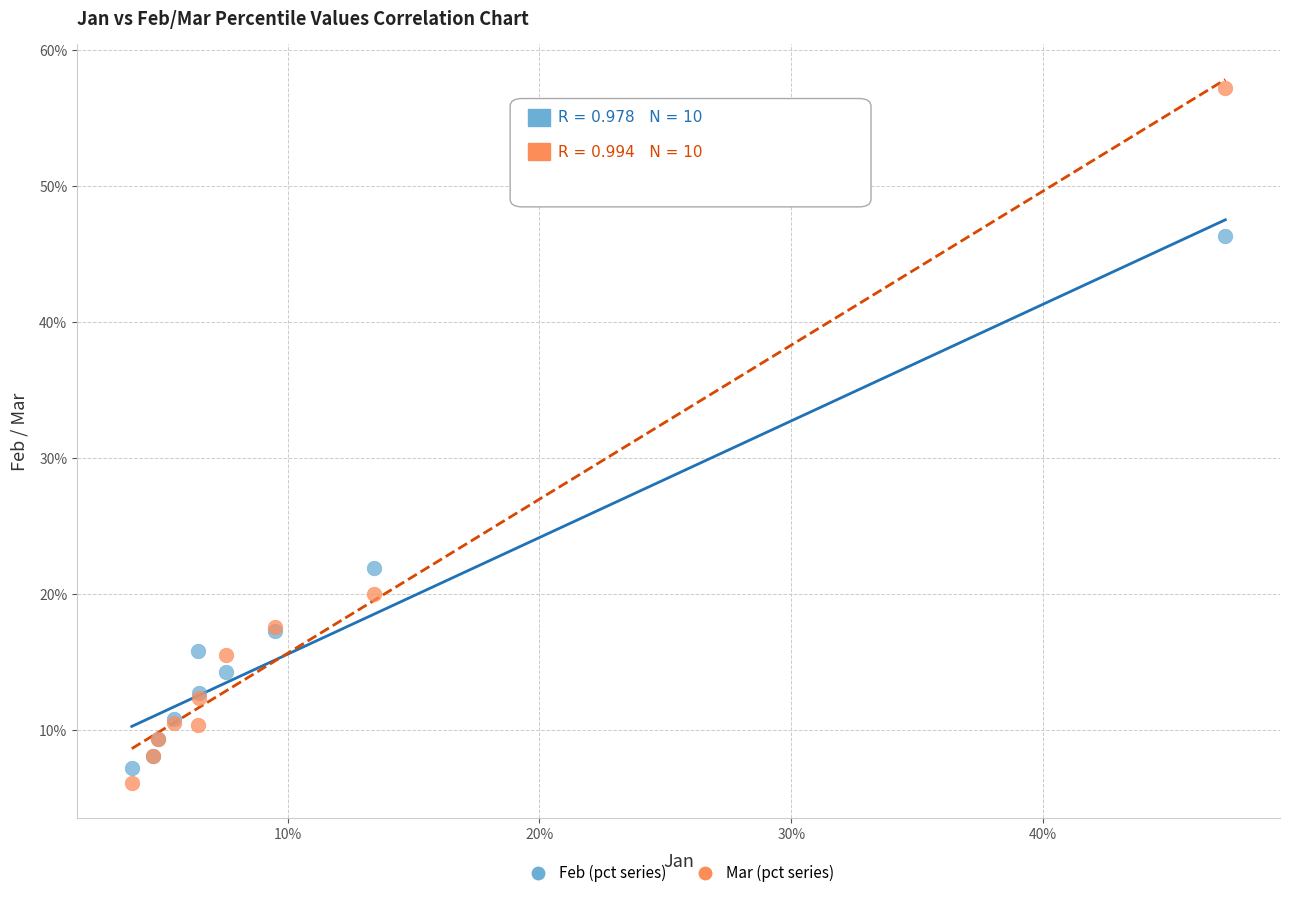

Which series has the widest spread of Y values?

Mar (pct series)